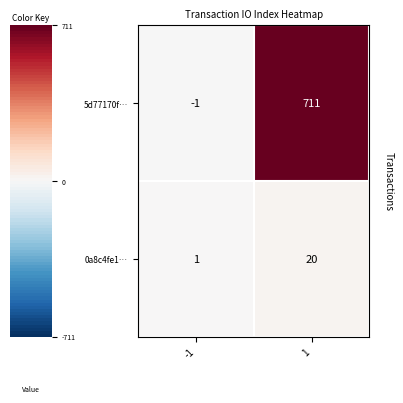

What is the maximum value for 0a8c4fe1…?

20